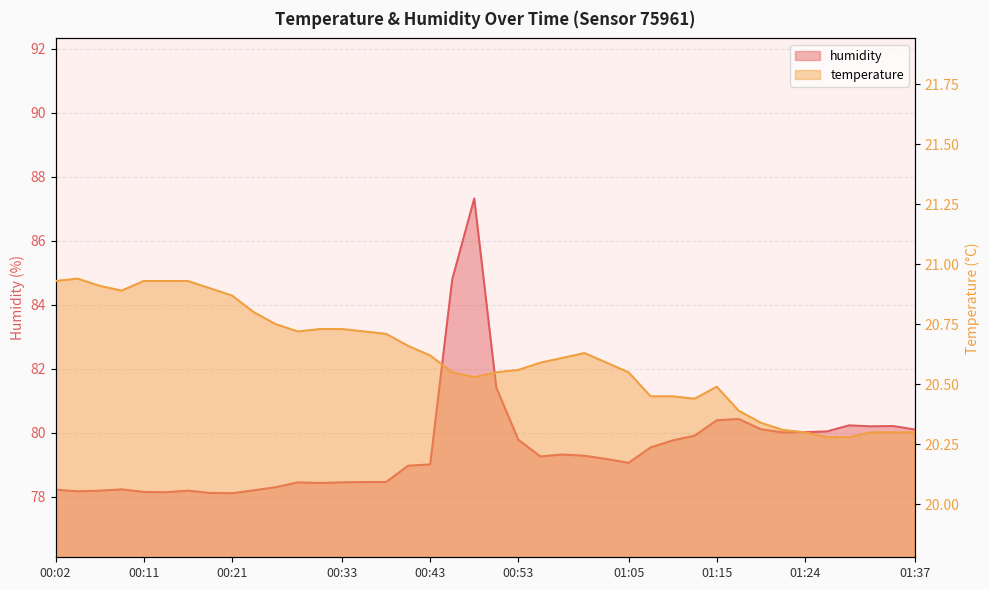

Is it true that humidity equals 47.8 at 00:53?

False